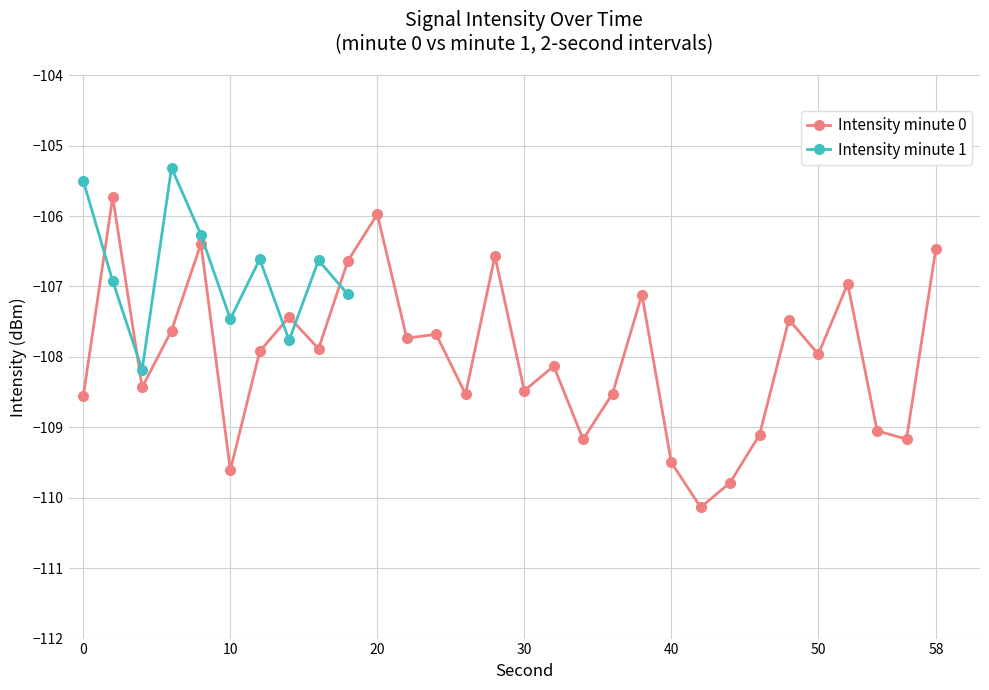

True or false: Intensity minute 0 has more than 0 points higher than both neighbors.

True